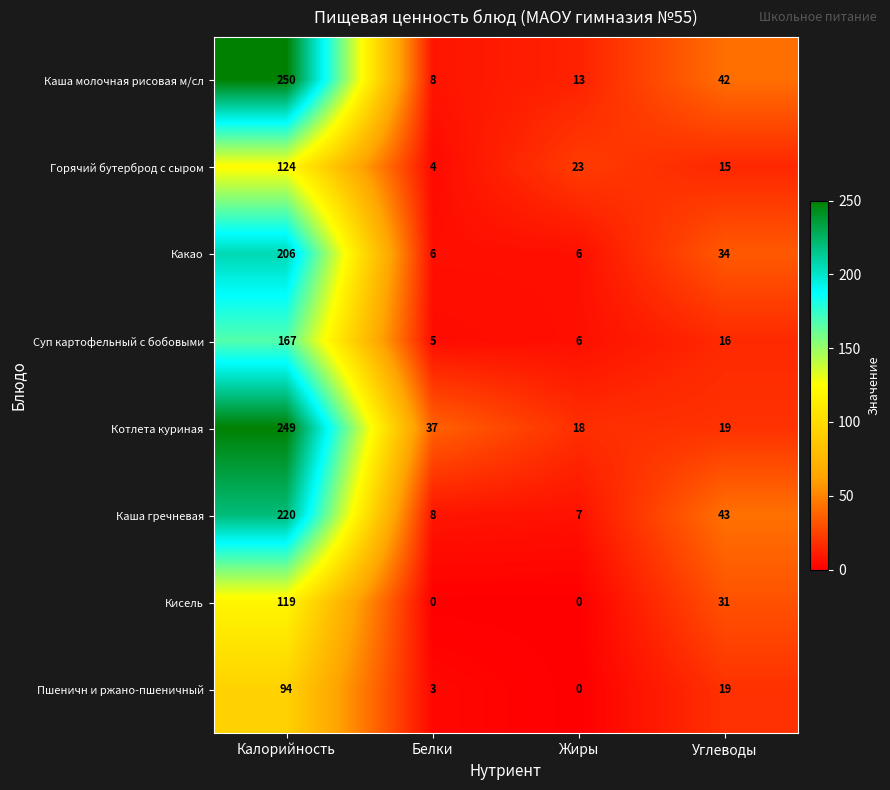

Is it true that Кисель equals 73 at Жиры?

False